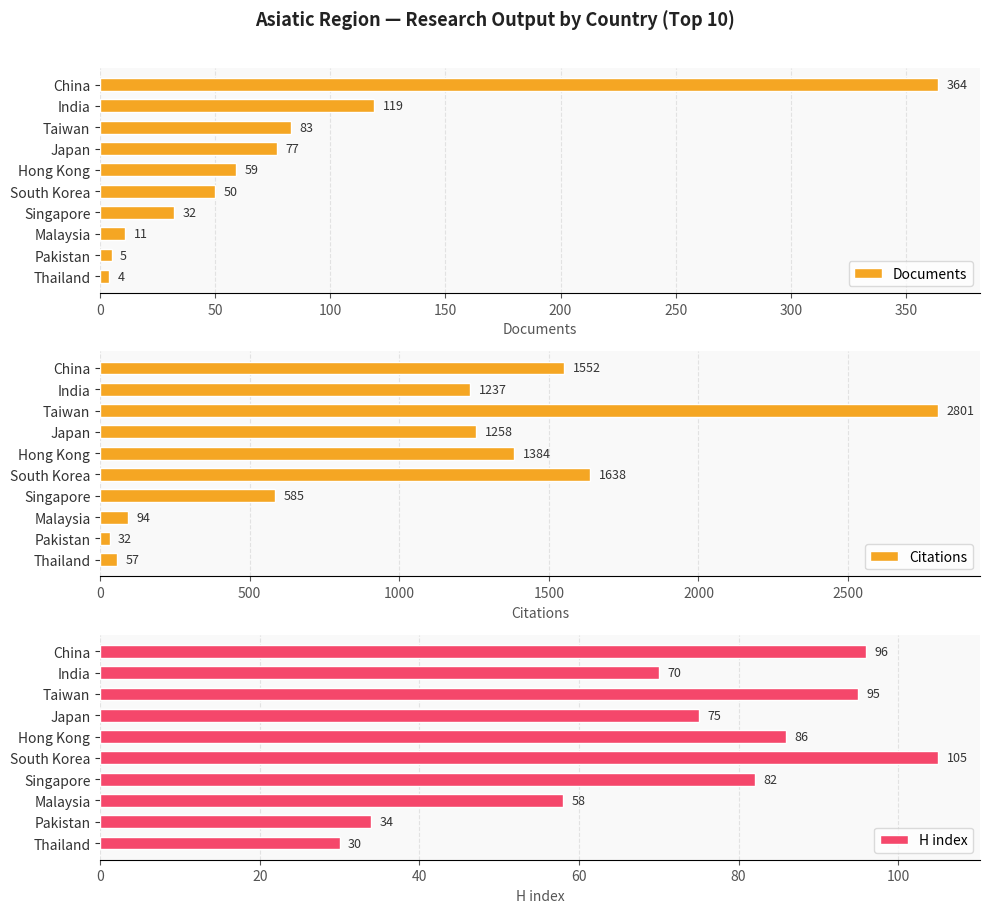

Where is Documents nearest to the value 184?

India